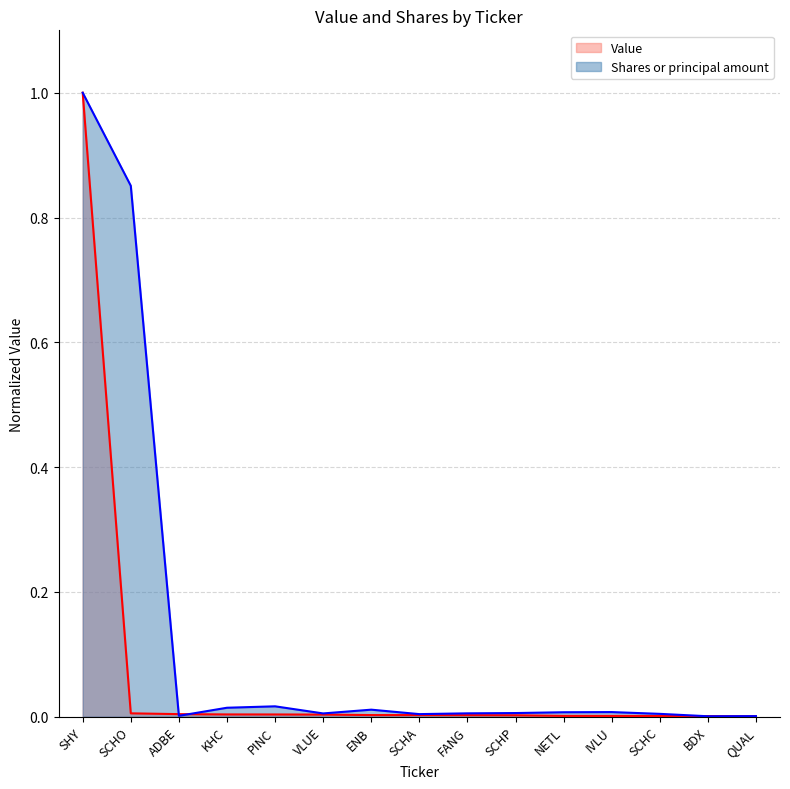

How many intersections are there between Shares or principal amount and Value?

4